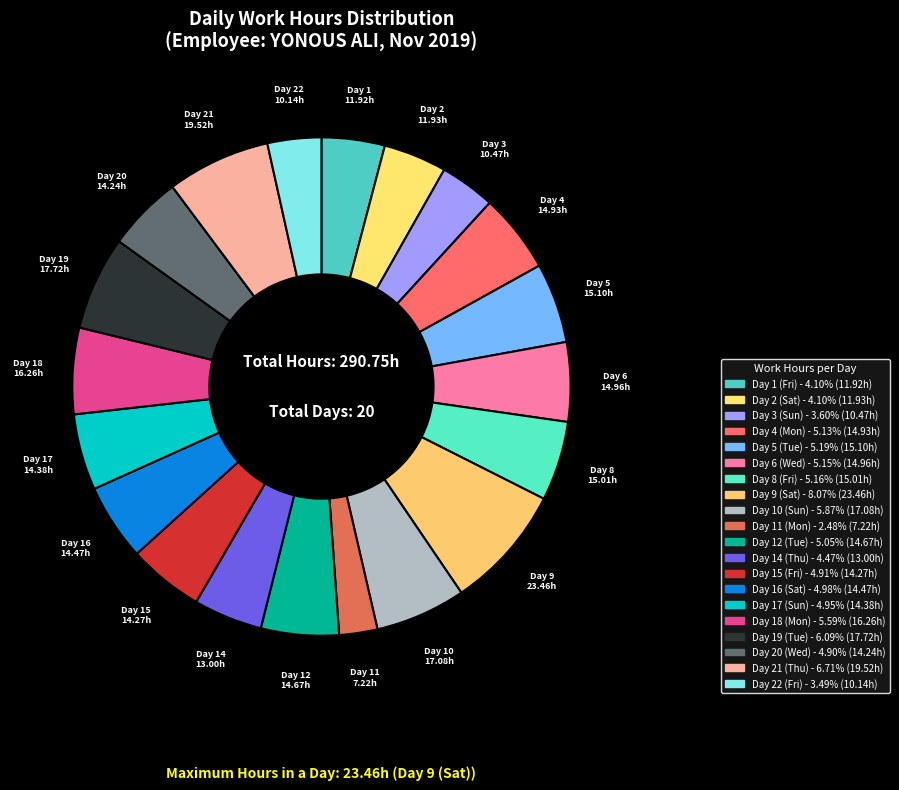

Count the number of slices in the pie.

20